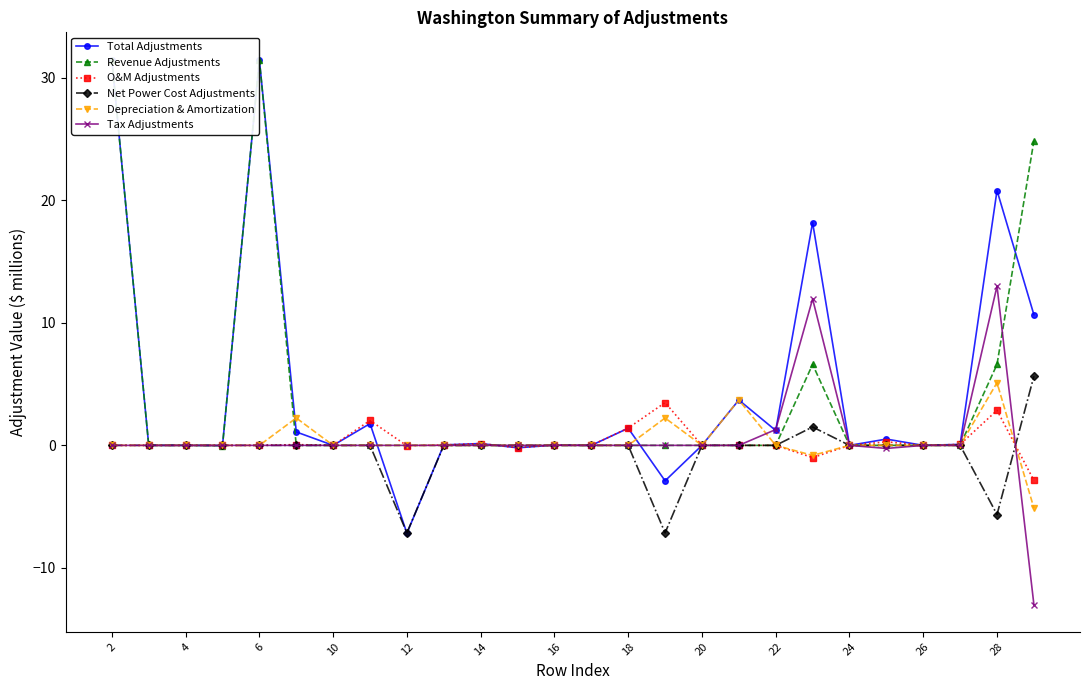

Which series has the largest range (max minus min)?

Total Adjustments